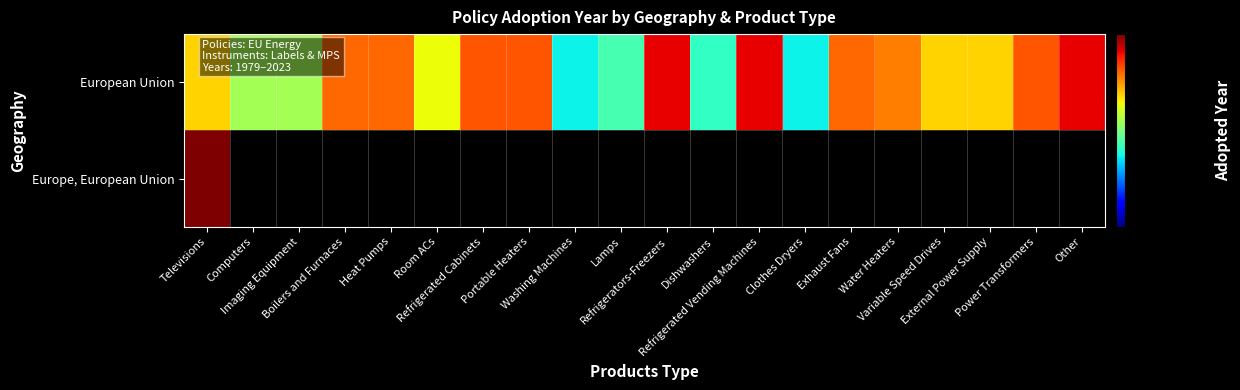

True or false: European Union has a value of 2007.0 at Room ACs.

True